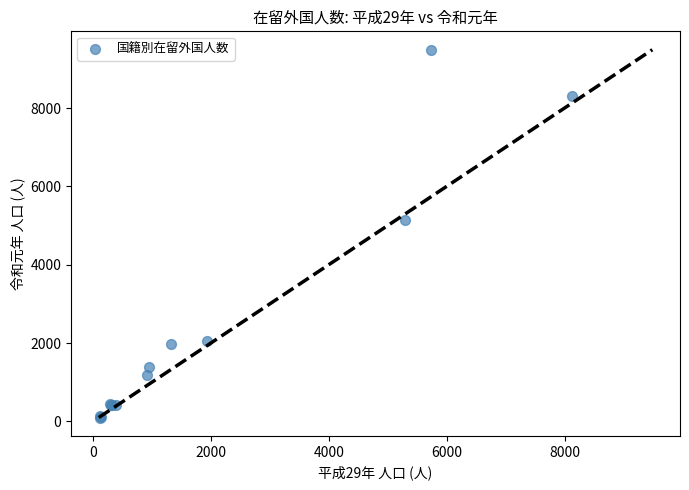

What Y value in the scatter plot is closest to 4794?

5137